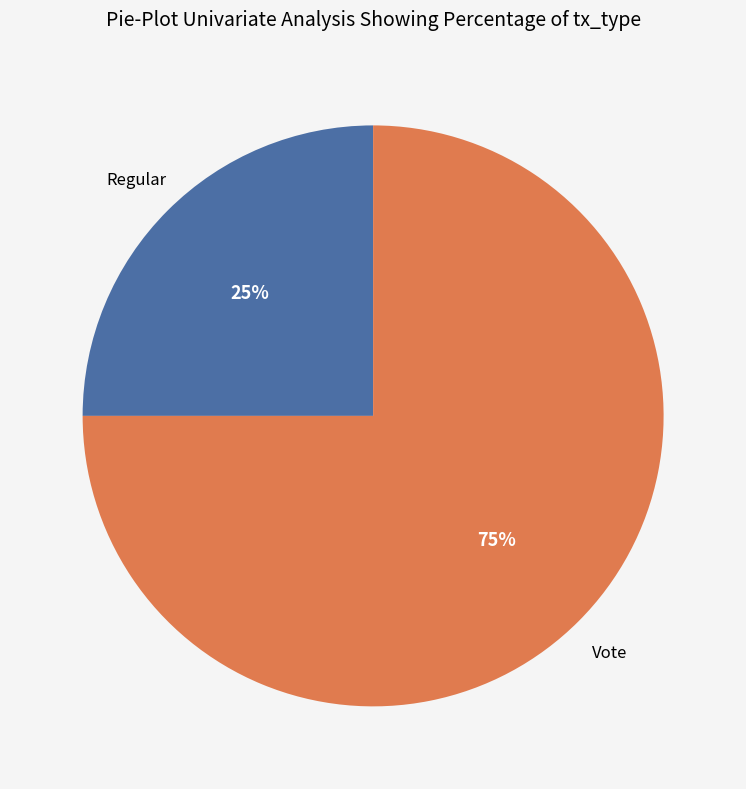

Does any single category account for the majority?

Yes